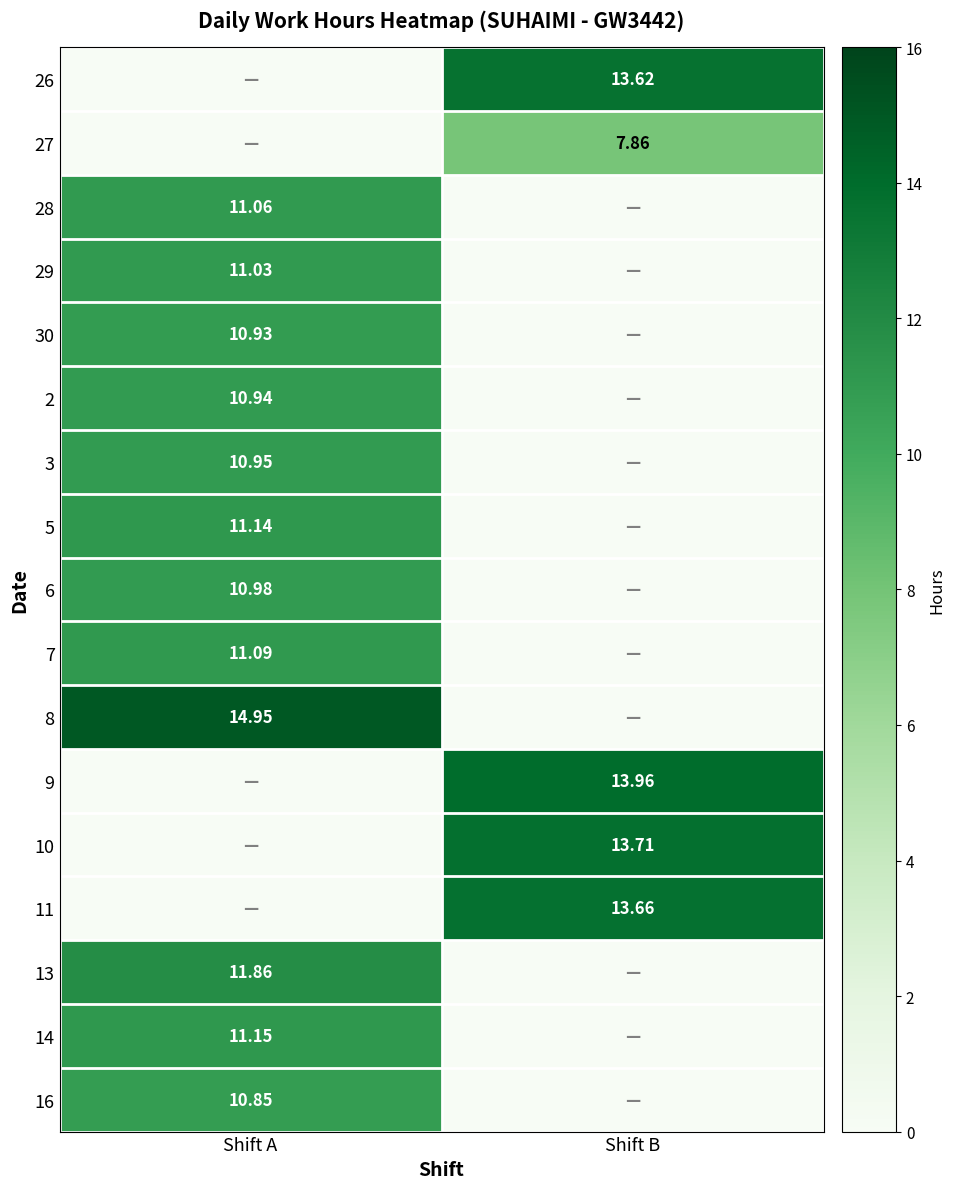

Is the value of 29 at Shift A greater than the value of 10 at Shift B?

No